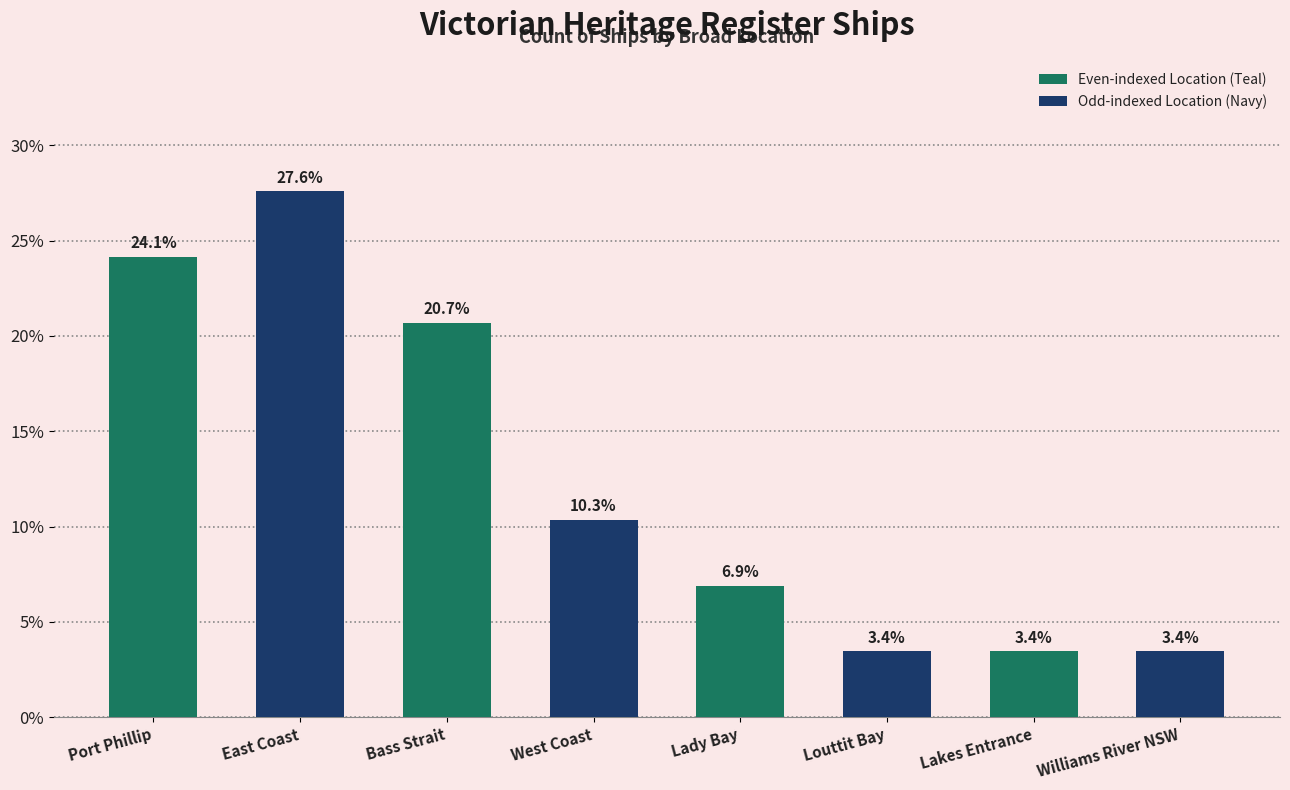

What is the value of the 2nd bar from the left?

27.6